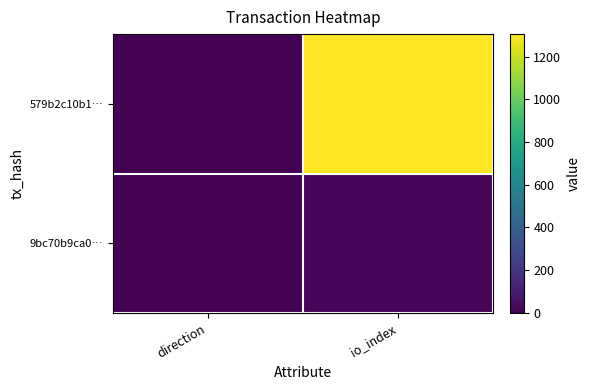

Reading left to right, extract all data points from this chart.

579b2c10b1…: direction=-1	io_index=1305
9bc70b9ca0…: direction=1	io_index=15